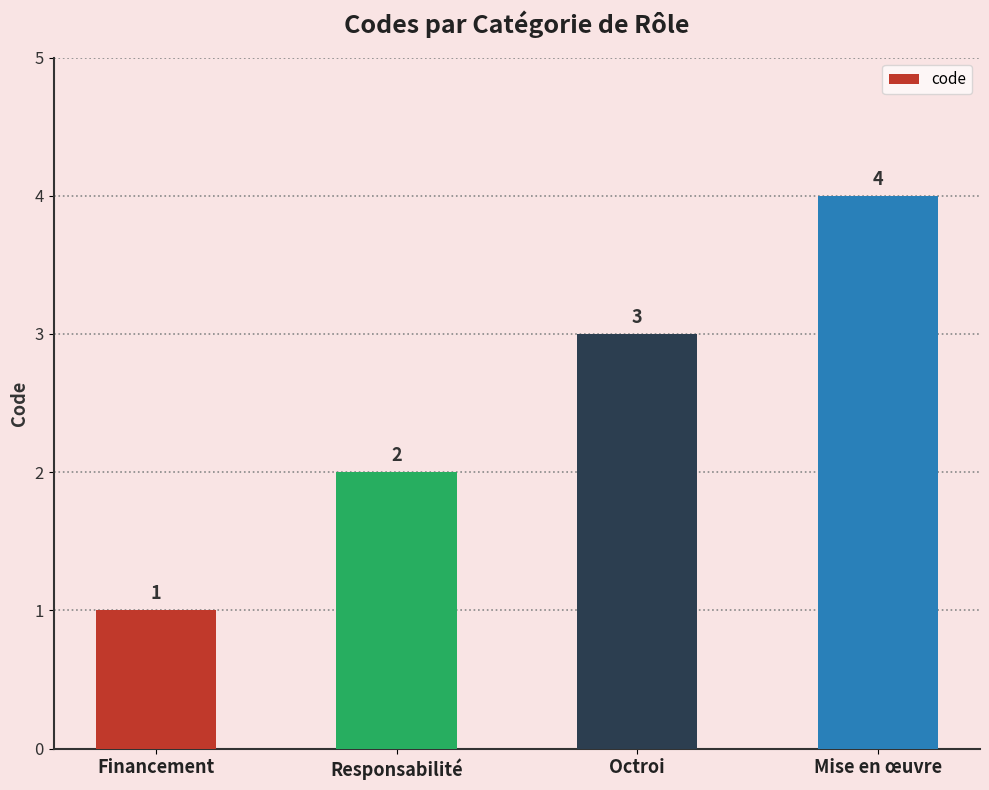

List the labels in order of value, smallest first.

Financement, Responsabilité, Octroi, Mise en œuvre